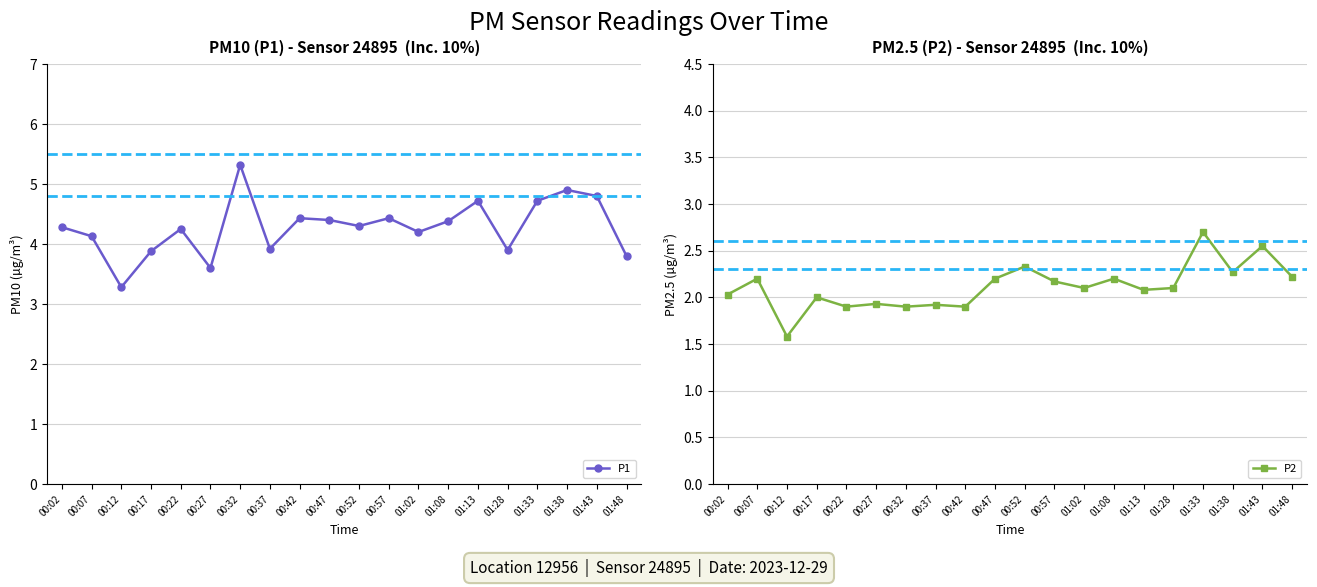

How many values in the P1 series exceed 4?

14